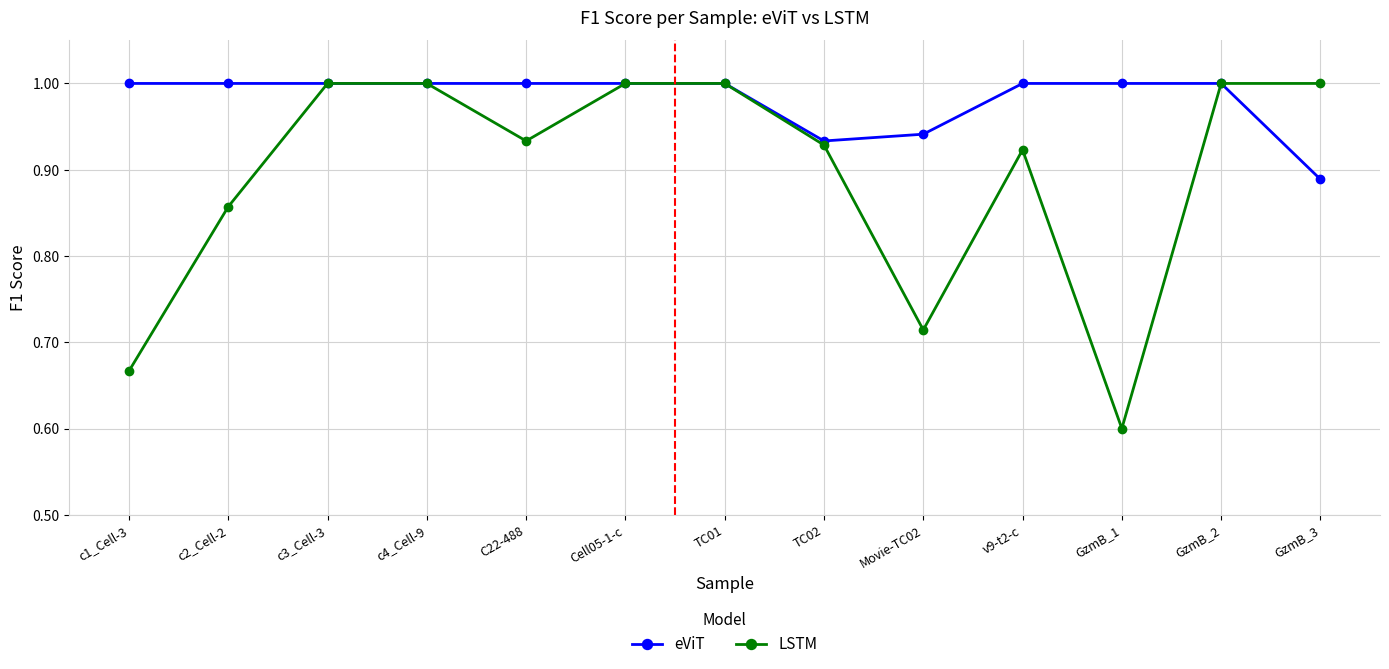

At how many categories does at least one series exceed 0?

13